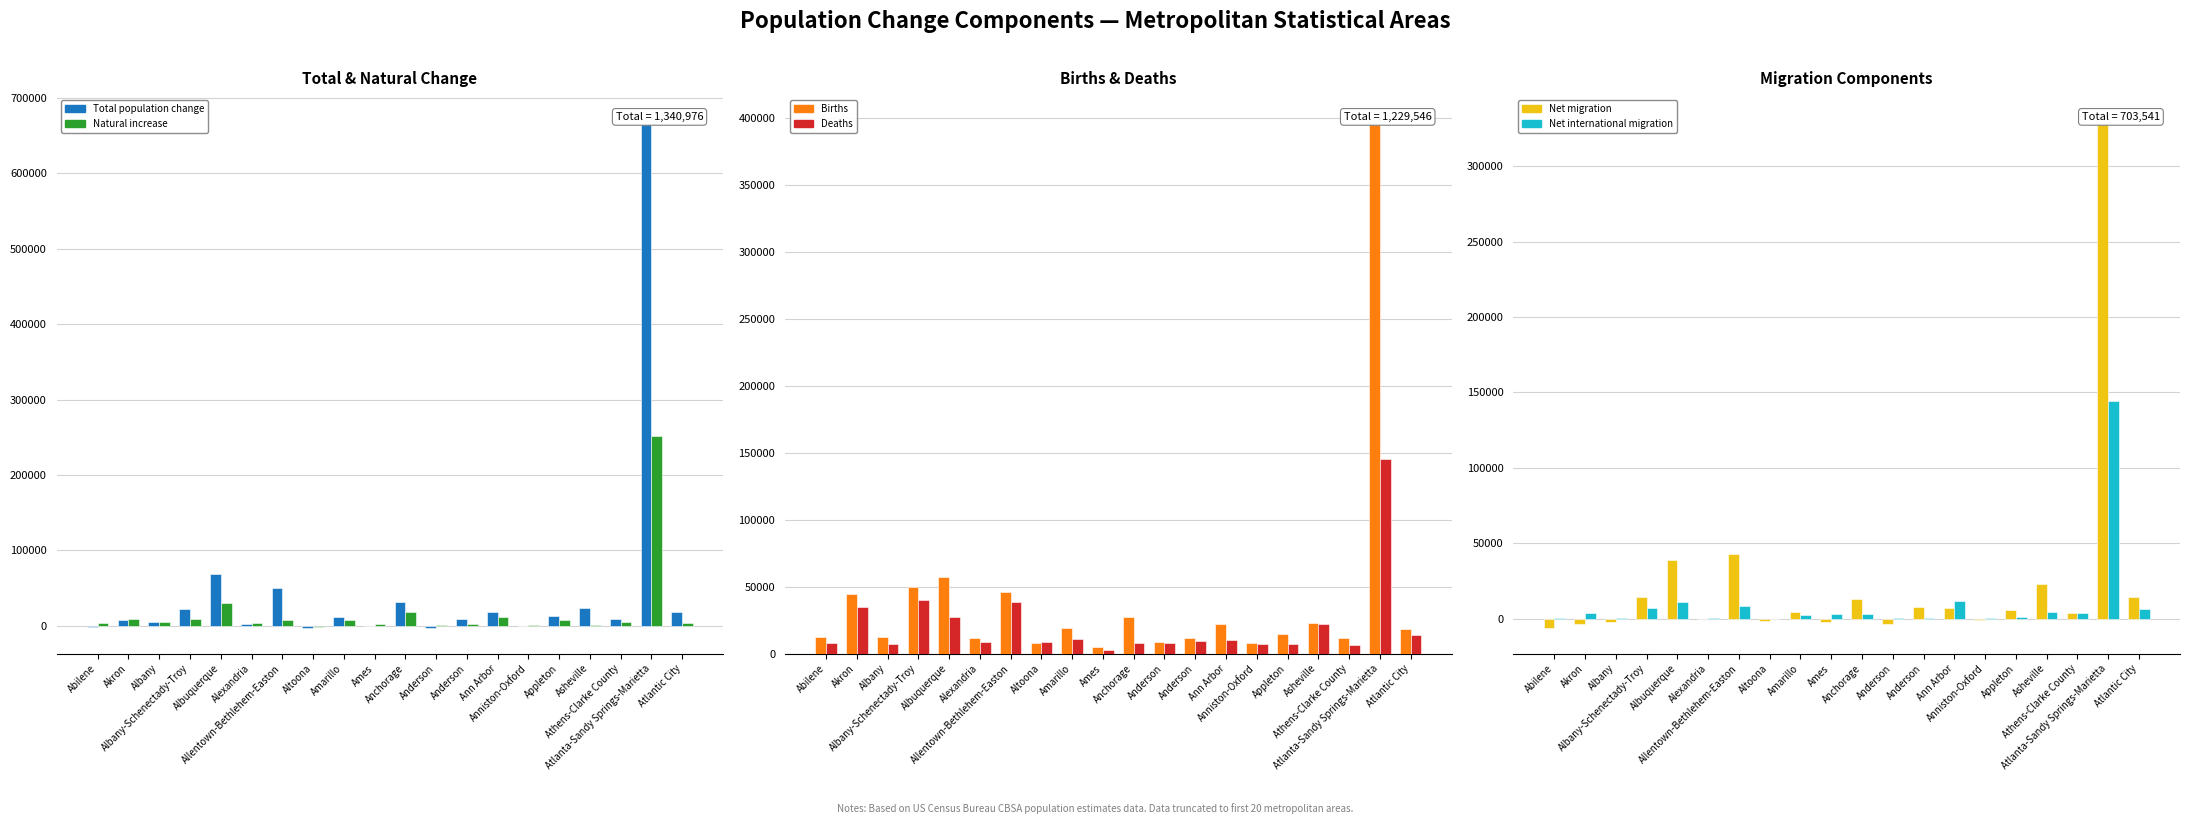

Reading left to right, what are all the values shown in this chart?

Total population change: Abilene=-1950	Akron=7275	Albany=4976	Albany-Schenectady-Troy=23004	Albuquerque=68287	Alexandria=2930	Allentown-Bethlehem-Easton=50141	Altoona=-2349	Amarillo=12142	Ames=-29	Anchorage=31444	Anderson=-2946	Anderson=9774	Ann Arbor=19077	Anniston-Oxford=-102	Appleton=13421	Asheville=23659	Athens-Clarke County=9006	Atlanta-Sandy Springs-Marietta=669699	Atlantic City=18463
Natural increase: Abilene=4371	Akron=9714	Albany=5318	Albany-Schenectady-Troy=9445	Albuquerque=30409	Alexandria=3271	Allentown-Bethlehem-Easton=7691	Altoona=-955	Amarillo=8065	Ames=2330	Anchorage=18962	Anderson=717	Anderson=2223	Ann Arbor=12026	Anniston-Oxford=860	Appleton=7732	Asheville=1234	Athens-Clarke County=5492	Atlanta-Sandy Springs-Marietta=251881	Atlantic City=4268
Births: Abilene=12328	Akron=44354	Albany=12452	Albany-Schenectady-Troy=49576	Albuquerque=57366	Alexandria=11571	Allentown-Bethlehem-Easton=46084	Altoona=7520	Amarillo=18996	Ames=4743	Anchorage=27038	Anderson=8482	Anderson=11648	Ann Arbor=21867	Anniston-Oxford=7797	Appleton=14857	Asheville=23157	Athens-Clarke County=11577	Atlanta-Sandy Springs-Marietta=397491	Atlantic City=18396
Deaths: Abilene=7957	Akron=34640	Albany=7134	Albany-Schenectady-Troy=40131	Albuquerque=26957	Alexandria=8300	Allentown-Bethlehem-Easton=38393	Altoona=8475	Amarillo=10931	Ames=2413	Anchorage=8076	Anderson=7765	Anderson=9425	Ann Arbor=9841	Anniston-Oxford=6937	Appleton=7125	Asheville=21923	Athens-Clarke County=6085	Atlanta-Sandy Springs-Marietta=145610	Atlantic City=14128
Net migration: Abilene=-6112	Akron=-3527	Albany=-2255	Albany-Schenectady-Troy=14546	Albuquerque=38907	Alexandria=-168	Allentown-Bethlehem-Easton=42898	Altoona=-1255	Amarillo=4542	Ames=-2278	Anchorage=13044	Anderson=-3542	Anderson=7754	Ann Arbor=7485	Anniston-Oxford=-804	Appleton=5988	Asheville=22949	Athens-Clarke County=3774	Atlanta-Sandy Springs-Marietta=330167	Atlantic City=14575
Net international migration: Abilene=942	Akron=3808	Albany=707	Albany-Schenectady-Troy=7177	Albuquerque=11189	Alexandria=422	Allentown-Bethlehem-Easton=8366	Altoona=164	Amarillo=2864	Ames=3008	Anchorage=3468	Anderson=463	Anderson=668	Ann Arbor=11896	Anniston-Oxford=359	Appleton=1250	Asheville=4583	Athens-Clarke County=4125	Atlanta-Sandy Springs-Marietta=144564	Atlantic City=6830